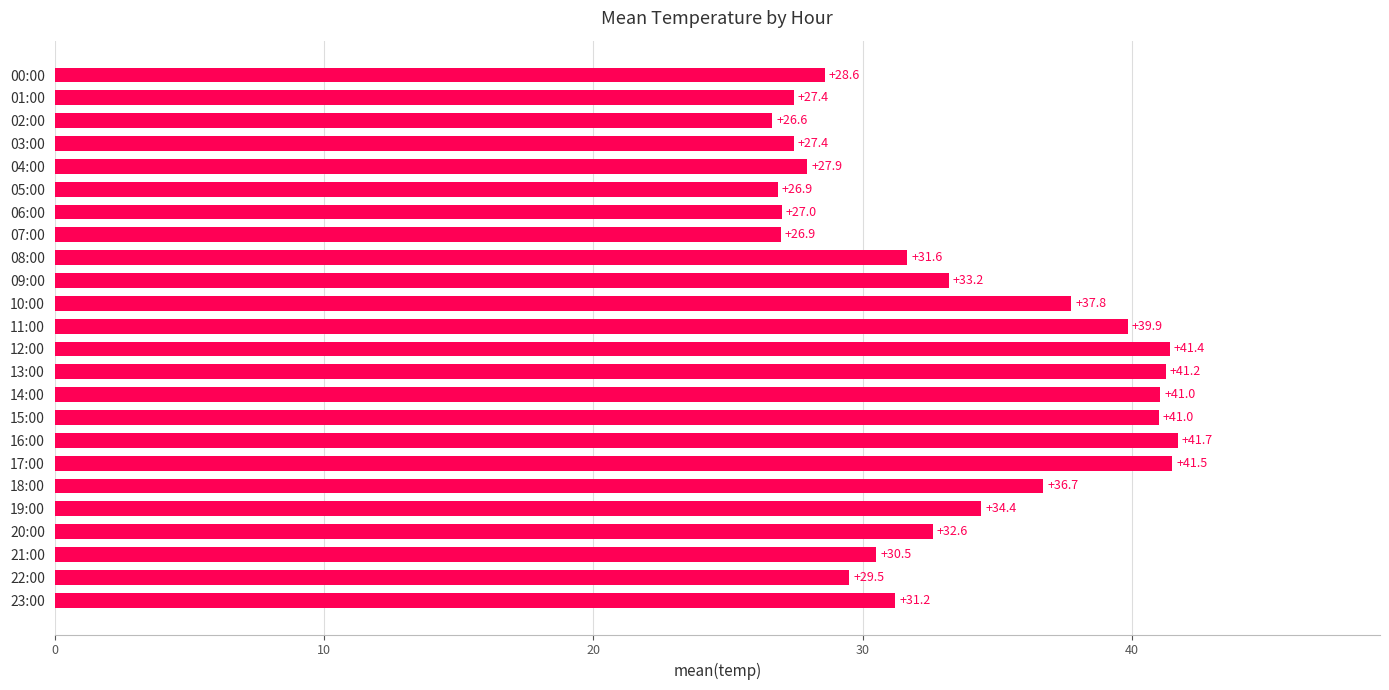

Which has a higher value, 07:00 or 04:00?

04:00